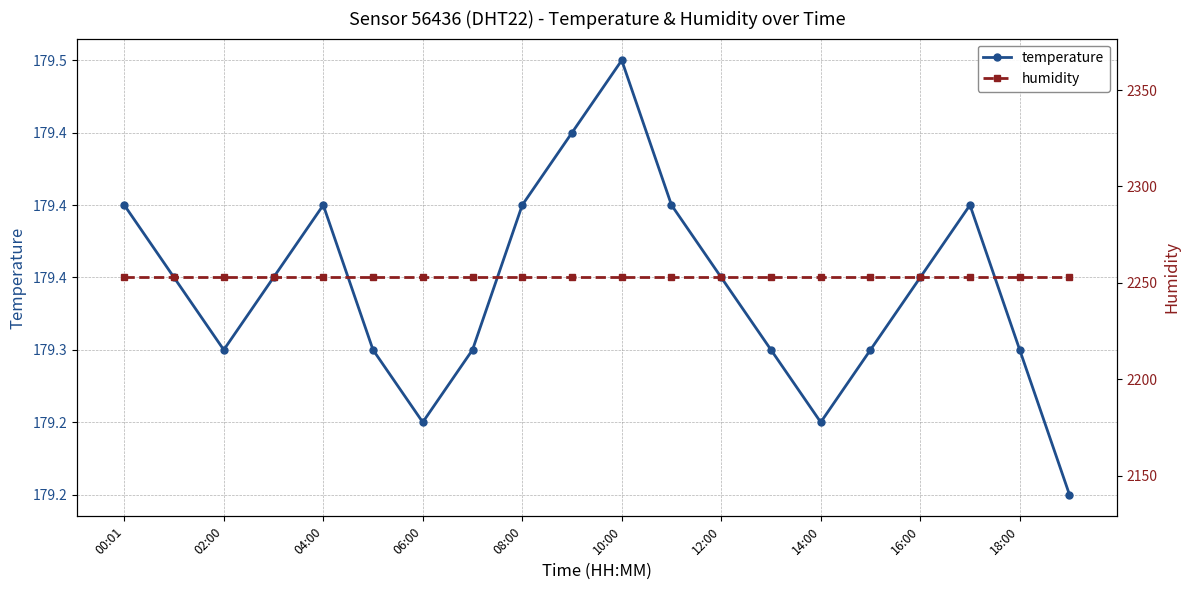

Reading left to right, transcribe all the data shown in this chart.

temperature: 179.4	179.3	179.3	179.3	179.4	179.3	179.2	179.3	179.4	179.4	179.5	179.4	179.3	179.3	179.2	179.3	179.3	179.4	179.3	179.2
humidity: 2252.8	2252.8	2252.8	2252.8	2252.8	2252.8	2252.8	2252.8	2252.8	2252.8	2252.8	2252.8	2252.8	2252.8	2252.8	2252.8	2252.8	2252.8	2252.8	2252.8